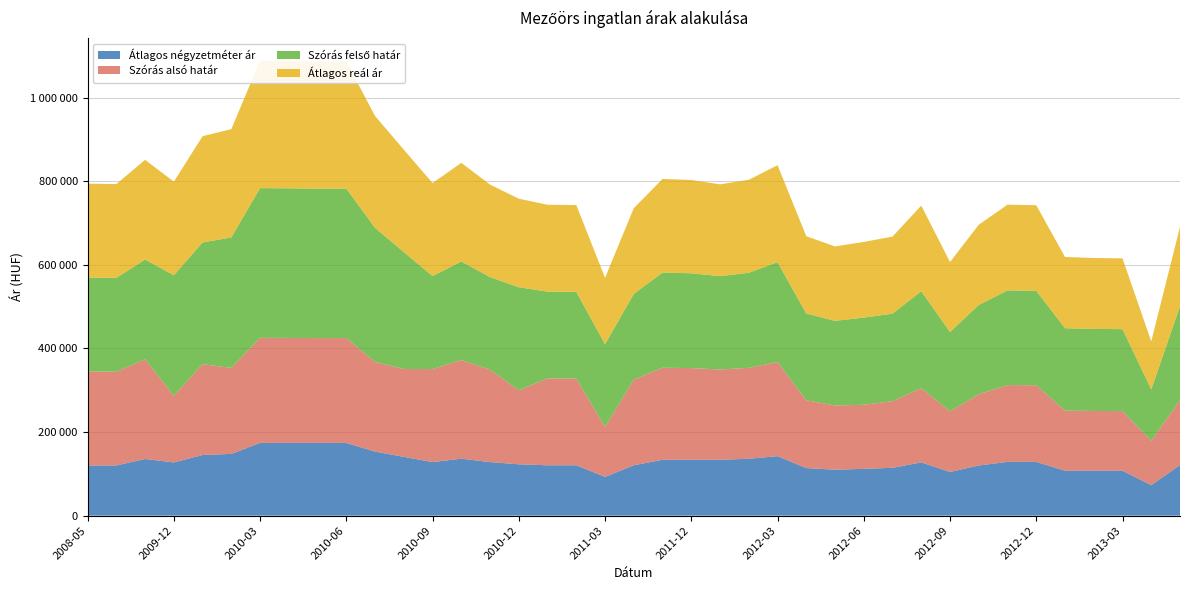

Reading left to right, transcribe all the data shown in this chart.

Átlagos négyzetméter ár: 120000	120175	135547	127310	145137	147769	174008	174008	174008	174008	153259	140695	128131	136315	128131	122868	120526	120526	92763	120526	133683	133683	133683	136092	142380	113912	109813	111968	114509	127434	104581	120095	128674	128674	107496	107496	107496	72900	120894
Szórás alsó határ: 224755	224322	238572	159409	217230	205652	251459	251195	250757	250845	214270	210213	222489	235891	221287	177053	207740	207504	119454	205006	220215	219353	215914	217519	225061	162131	153707	153307	159313	177694	144792	170242	183712	183282	143749	142952	142645	106298	155293
Szórás felső határ: 224755	224322	238572	288351	291168	312264	358071	357807	357369	357457	320882	279659	222489	235891	221287	246499	207740	207504	197978	205006	227657	226795	223356	227381	238897	207573	202503	208541	209373	231848	189978	213682	226452	226022	197117	196320	196013	122952	224489
Átlagos reál ár: 224755	224322	238572	223880	254199	258958	304765	304501	304063	304151	267576	244936	222489	235891	221287	211776	207740	207504	158716	205006	223936	223074	219635	222450	231979	184852	178105	180924	184343	204771	167385	191962	205082	204652	170433	169636	169329	114625	189891